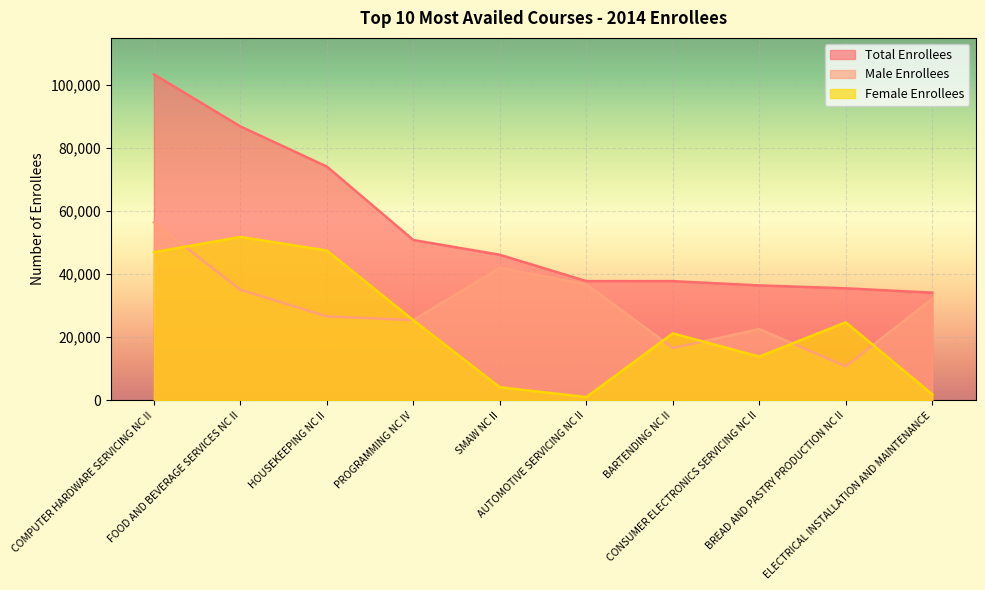

Which has a higher value, SMAW NC II or BREAD AND PASTRY PRODUCTION NC II?

SMAW NC II